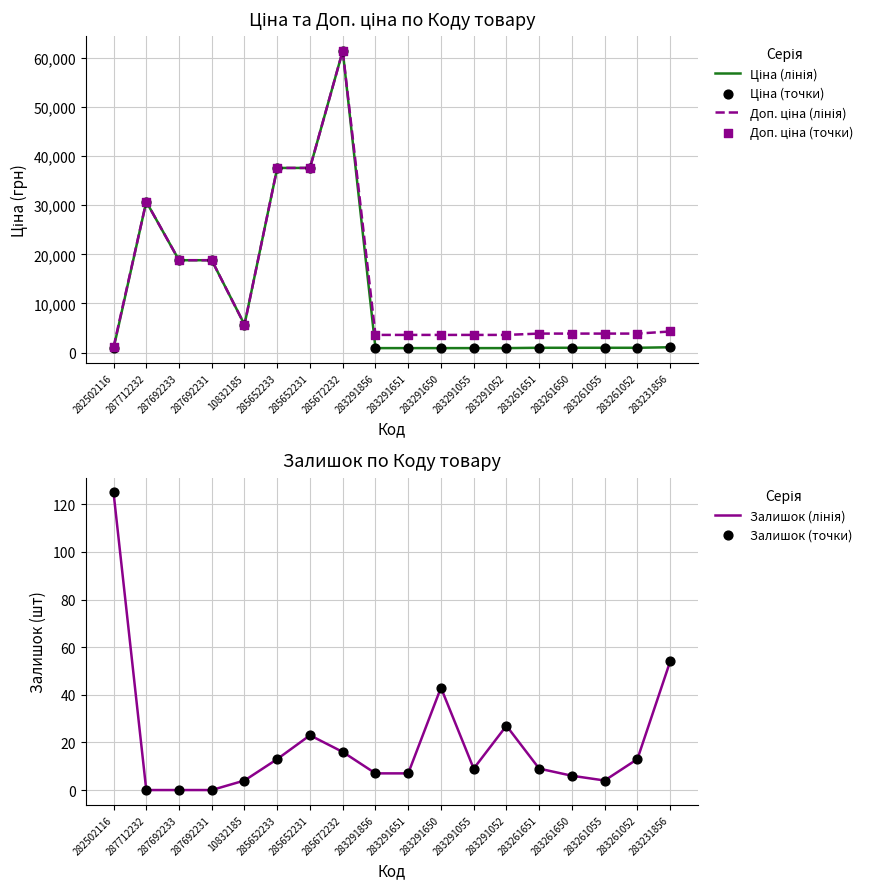

Which series has the largest total across all categories?

Доп. ціна (лінія)